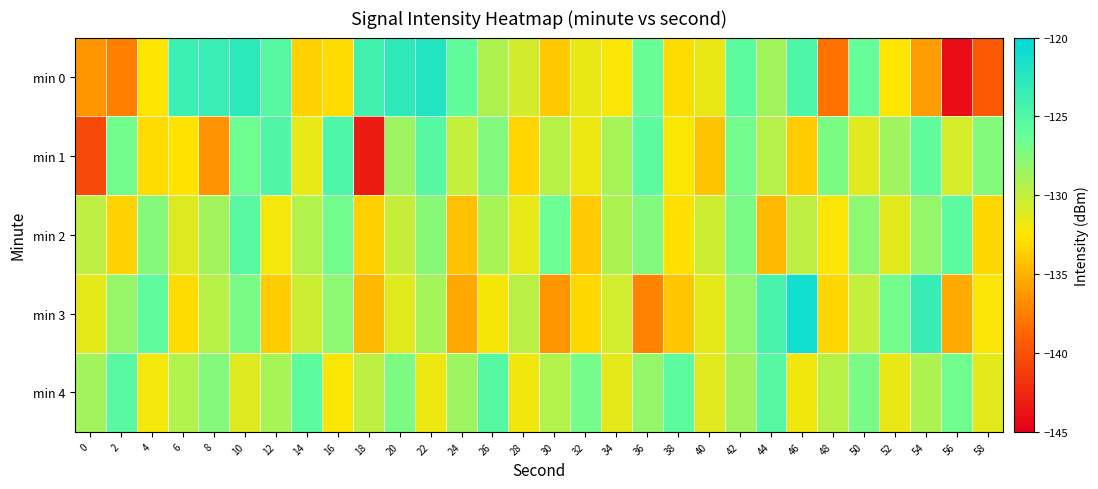

Which series has the widest spread of values?

min 0